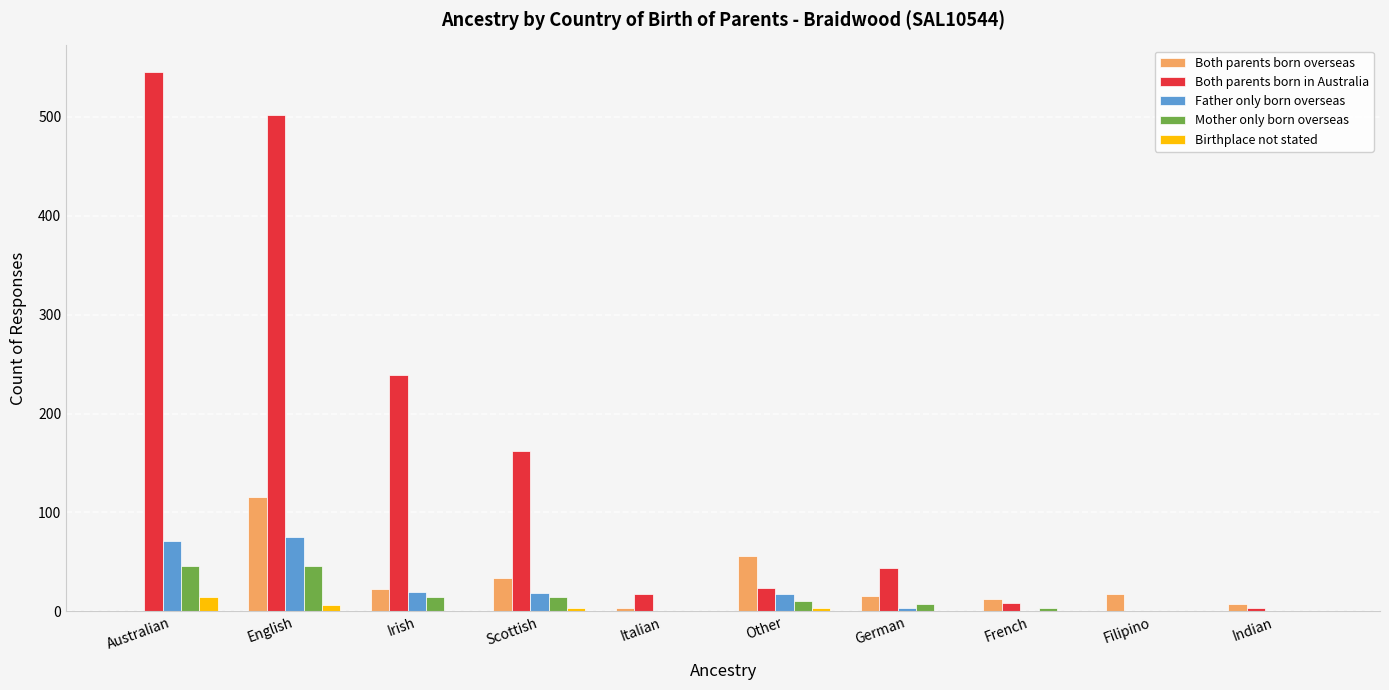

What is the difference between the Both parents born in Australia values at Scottish and Italian?

144